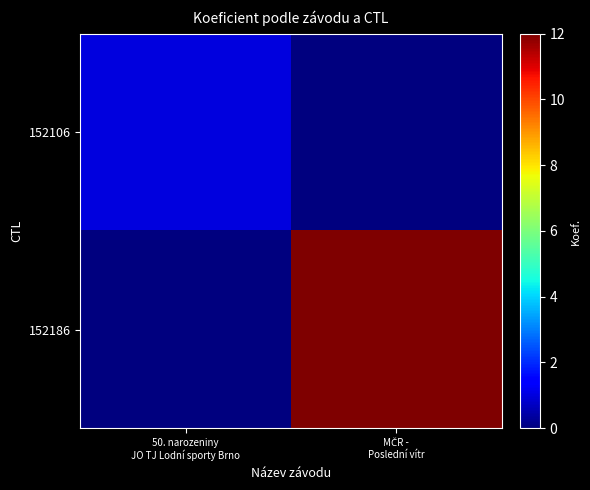

At MČR - Poslední vítr, list the series in order from smallest to largest.

152106, 152186